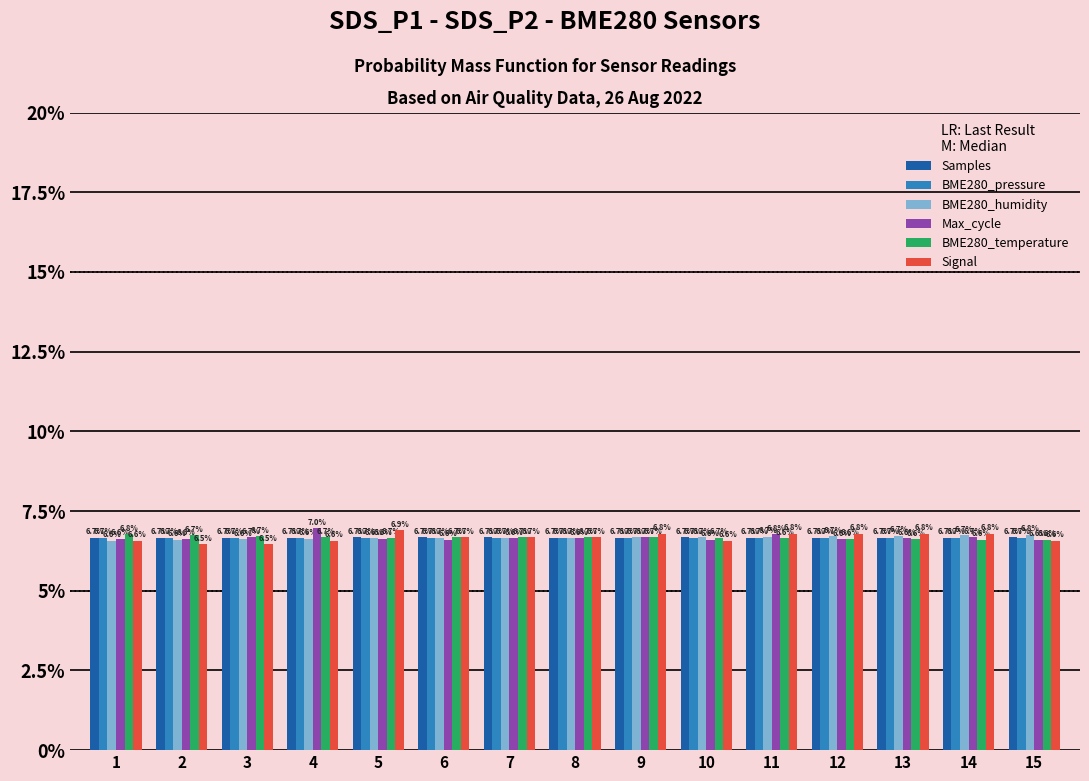

Is the value of Max_cycle at 11 greater than the value of BME280_temperature at 13?

Yes